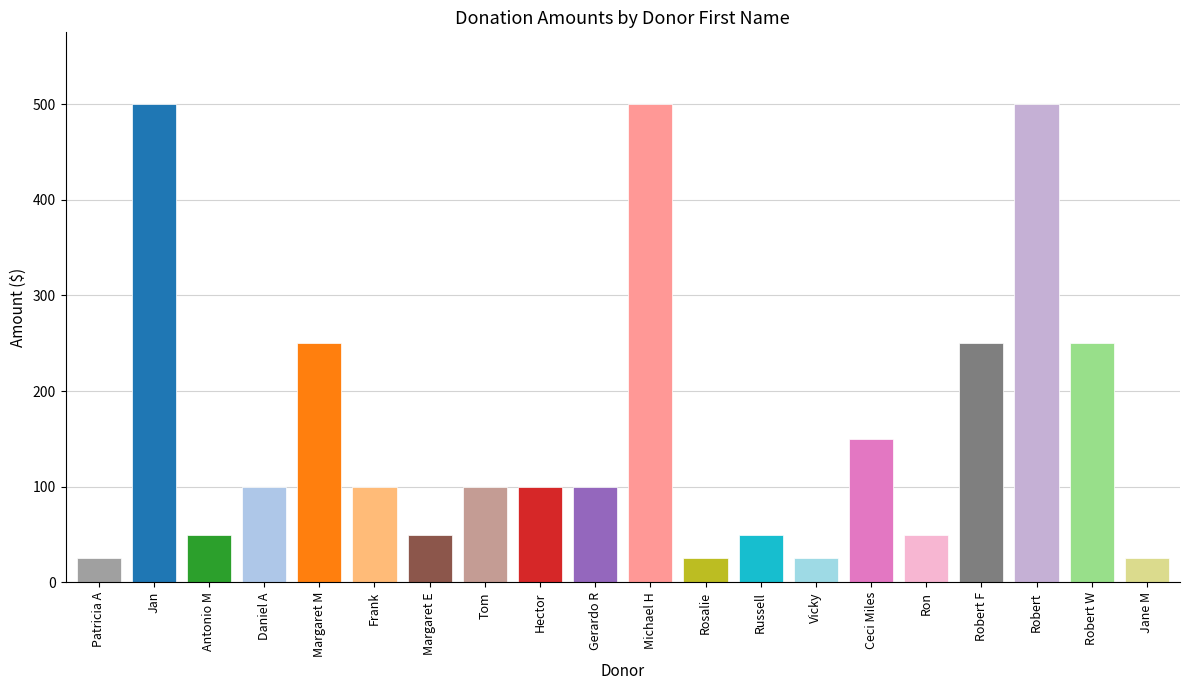

What is the change in value from Patricia A to Gerardo R?

+75